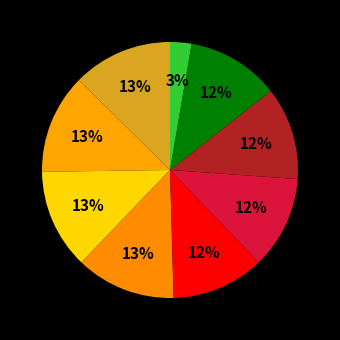

How many slices are in this pie chart?

9